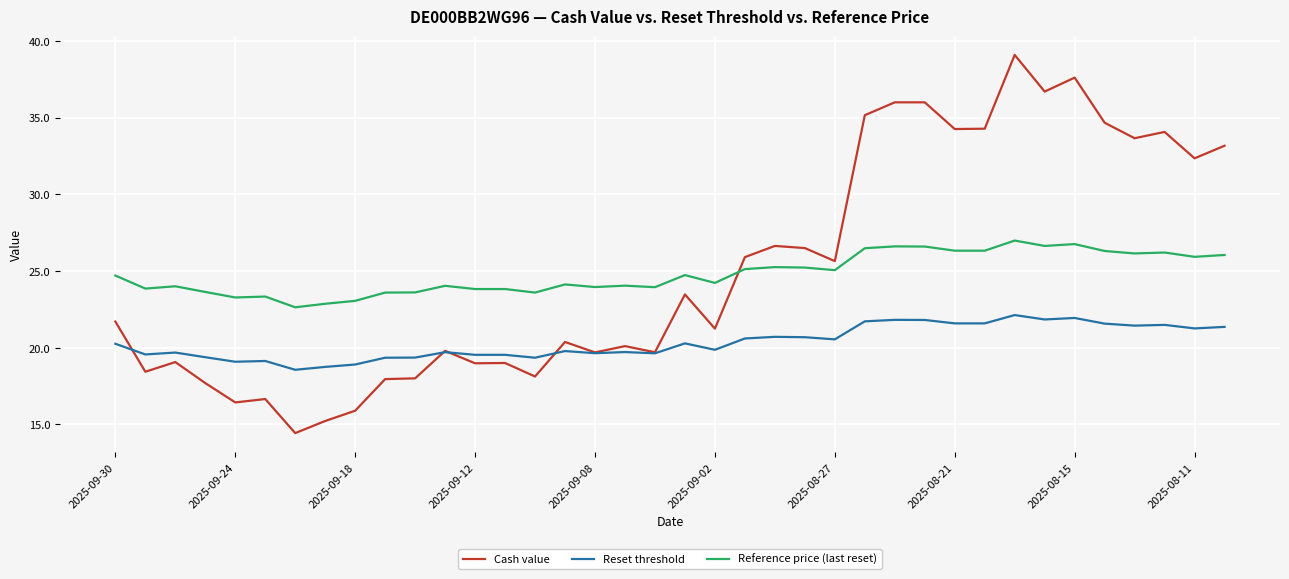

Which series has the largest range (max minus min)?

Cash value